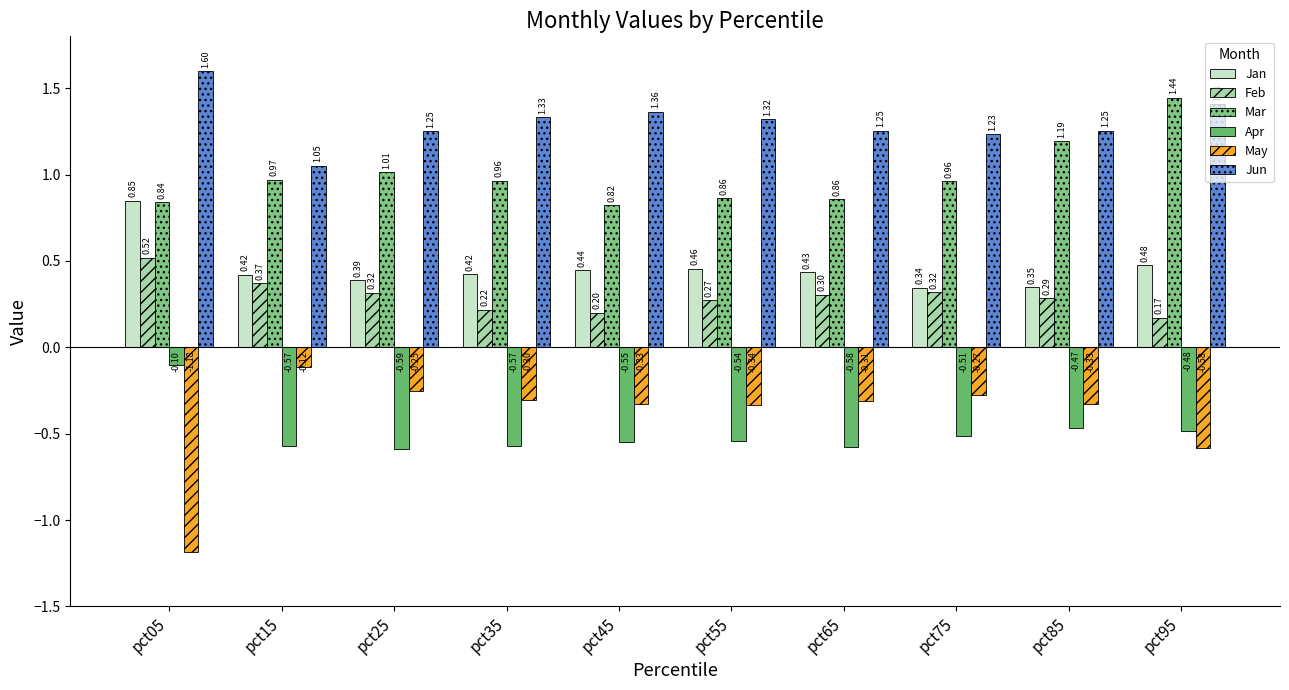

The Mar series shows 0.9 at pct55. True or false?

True